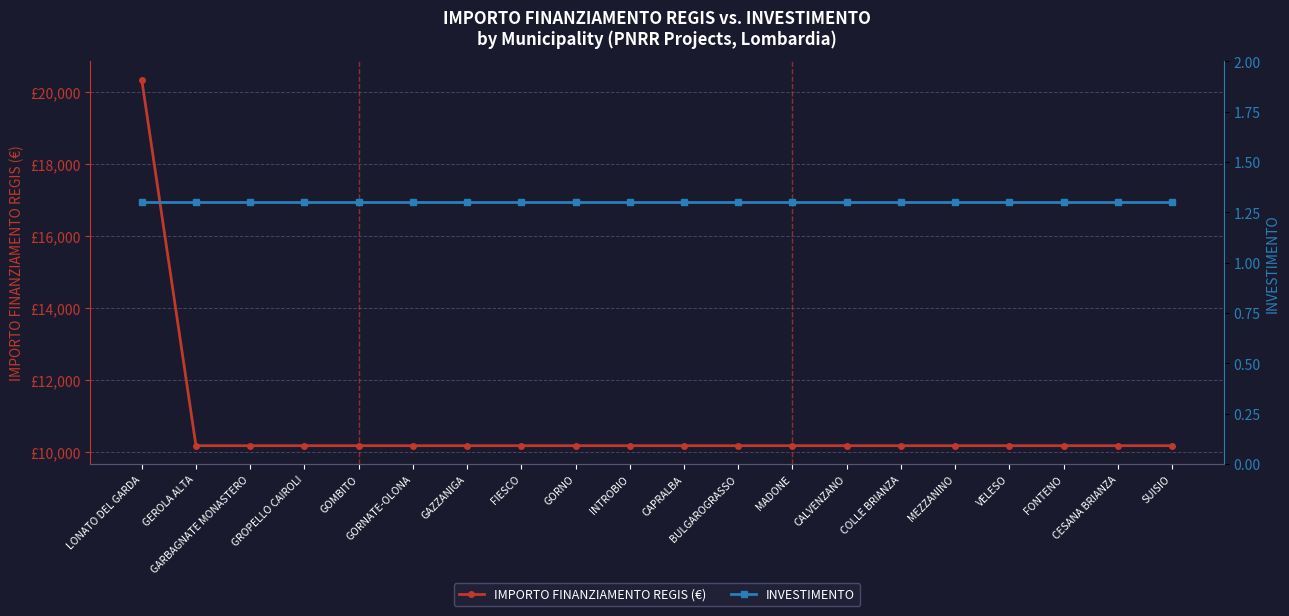

Which category has the lowest value in the IMPORTO FINANZIAMENTO REGIS (€) series?

GEROLA ALTA